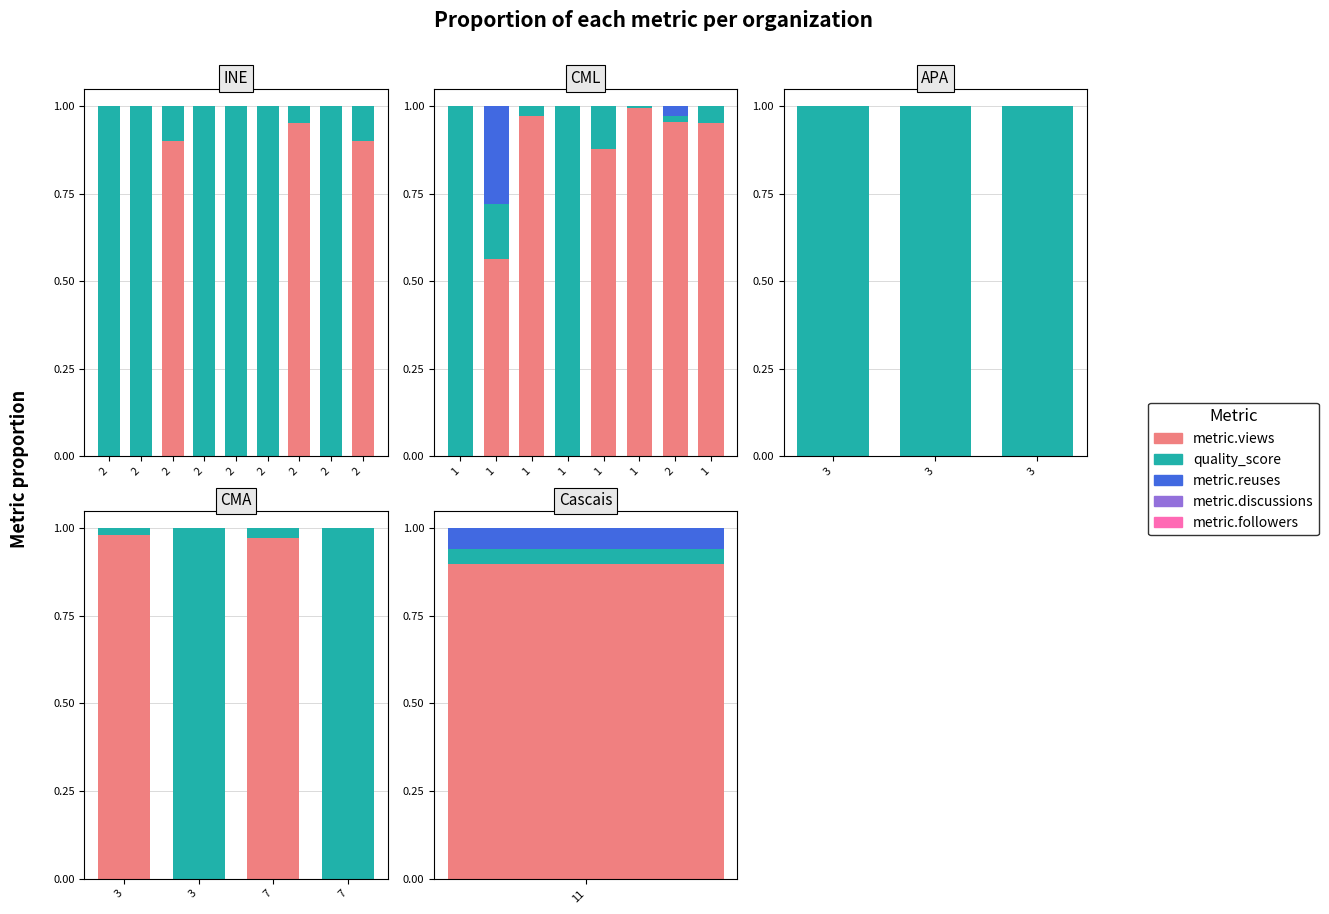

Which series has the largest total across all categories?

quality_score